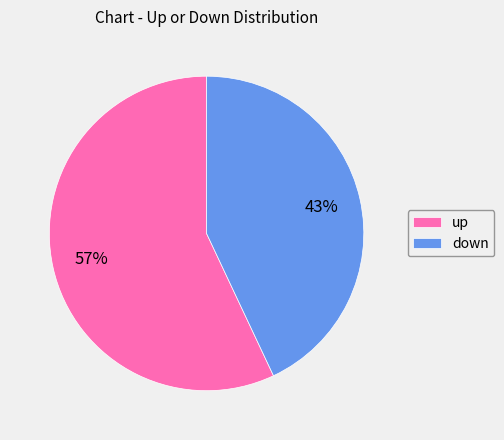

To the nearest percent, what is the combined percentage of down and up?

100%